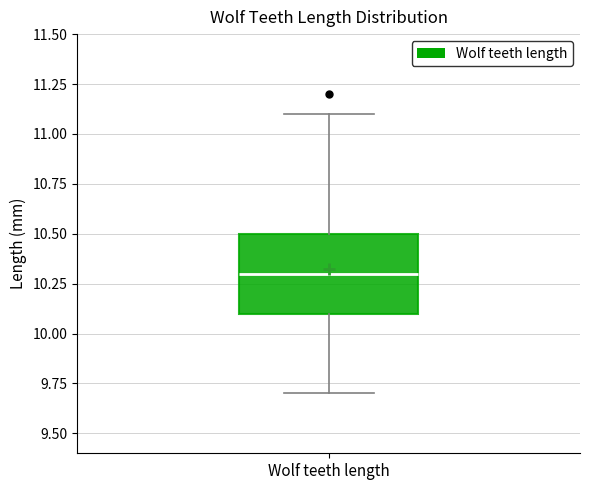

Where does the median line of the box for Wolf teeth length sit on the y-axis? The values are not printed on the chart, so give them approximately, as read against the axis.

10.3